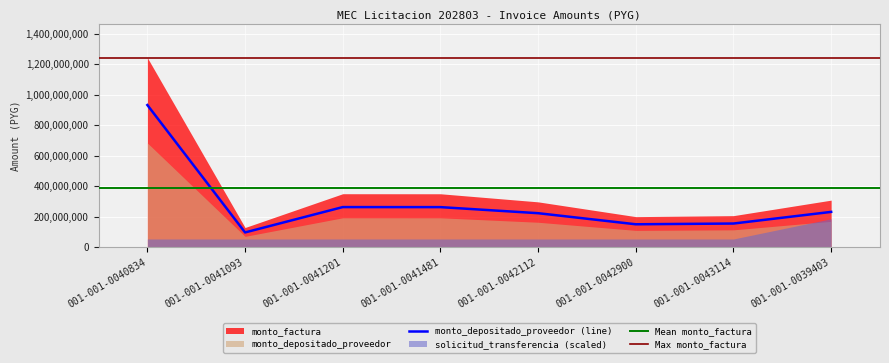

Rank the series by their maximum value, from highest to lowest.

monto_factura, monto_depositado_proveedor, solicitud_transferencia